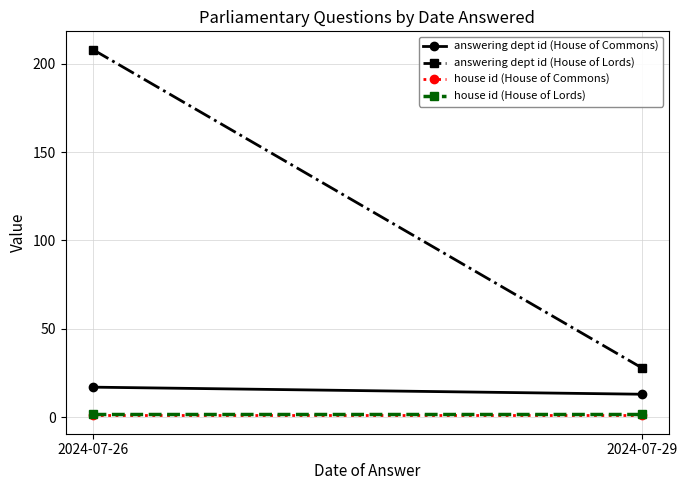

Which series has the widest spread of values?

answering dept id (House of Lords)